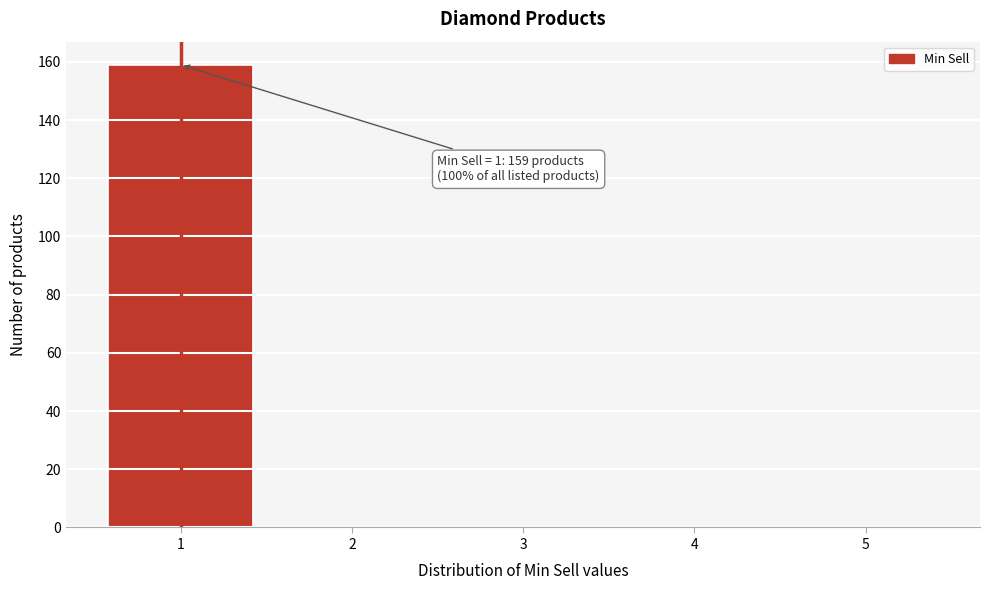

Which range on the x-axis has the tallest bar?

0.5 to 1.5